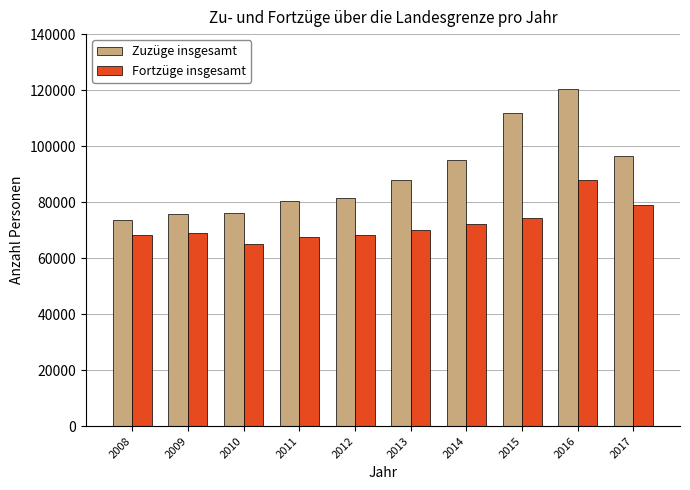

What is the highest value of the Fortzüge insgesamt series?

87754